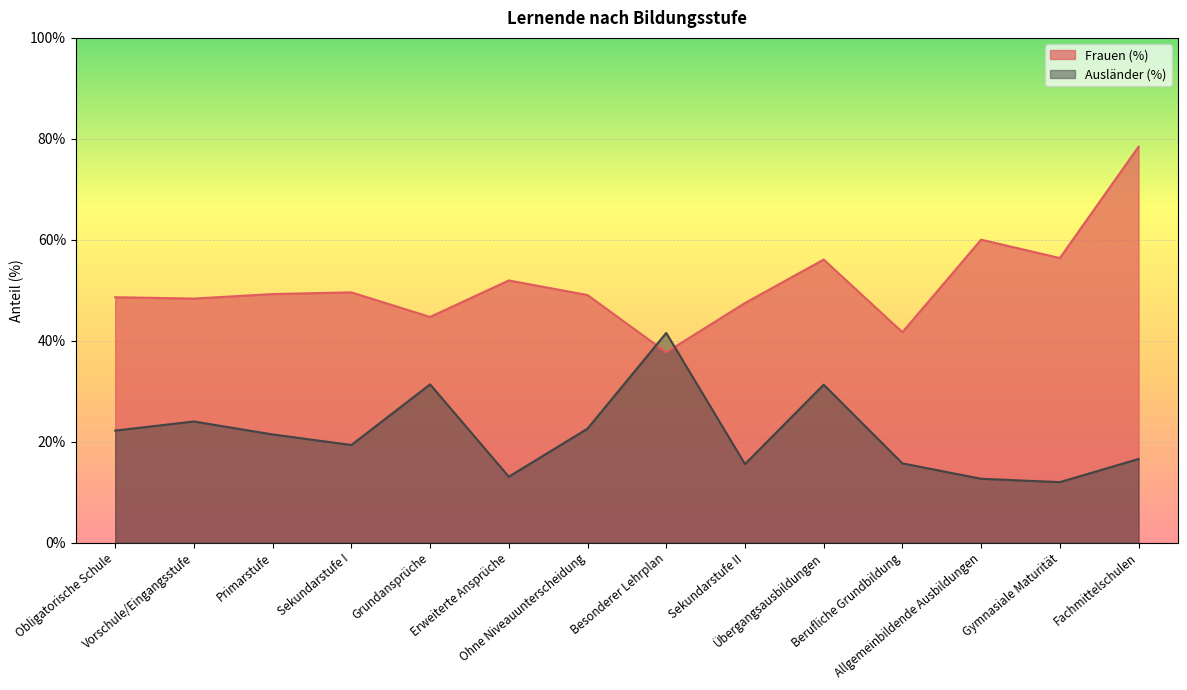

What position from the right is Fachmittelschulen?

1